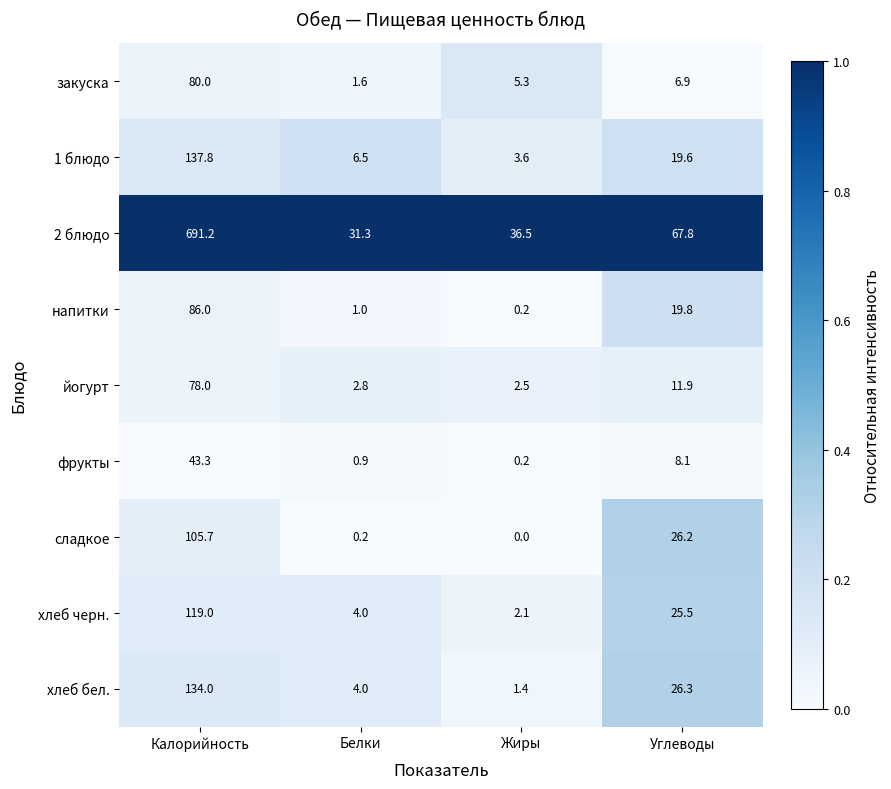

What is the total value across all series at Белки?

52.3